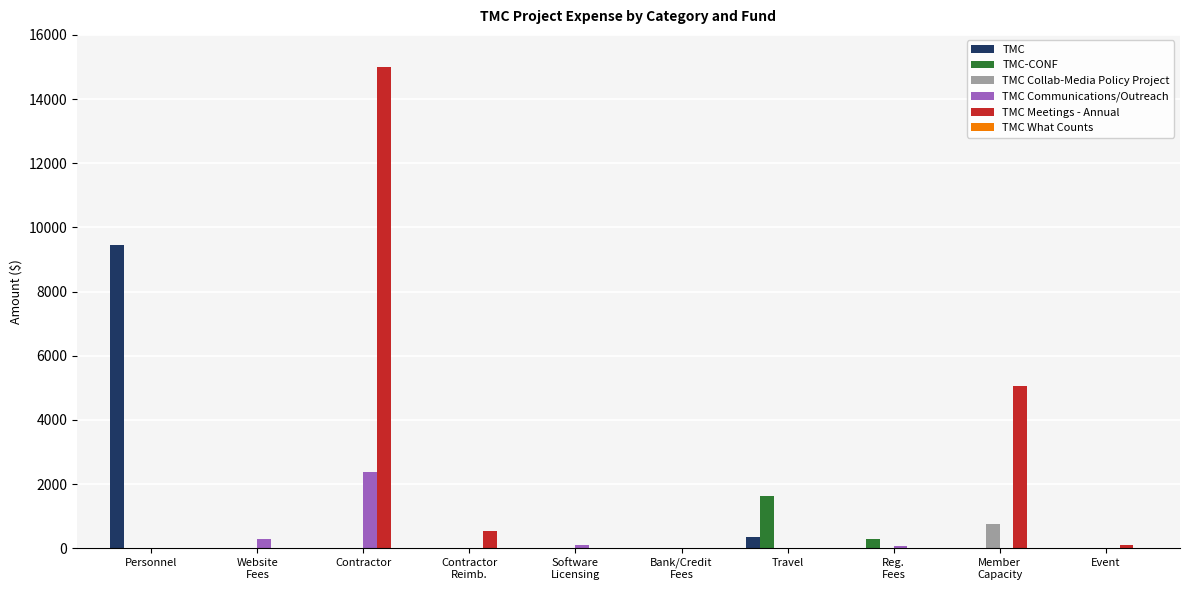

At which category is the sum across all series the highest?

Contractor